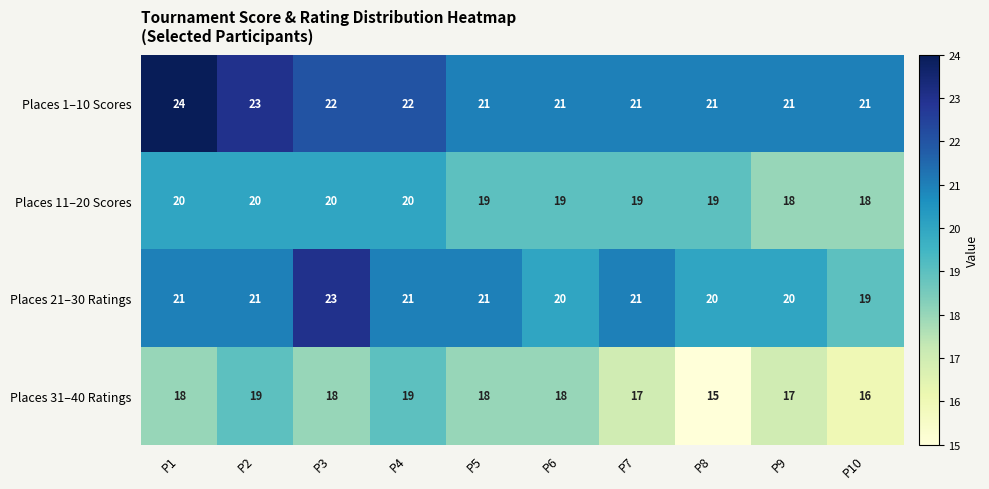

At which label does Places 31–40 Ratings reach its minimum?

P8